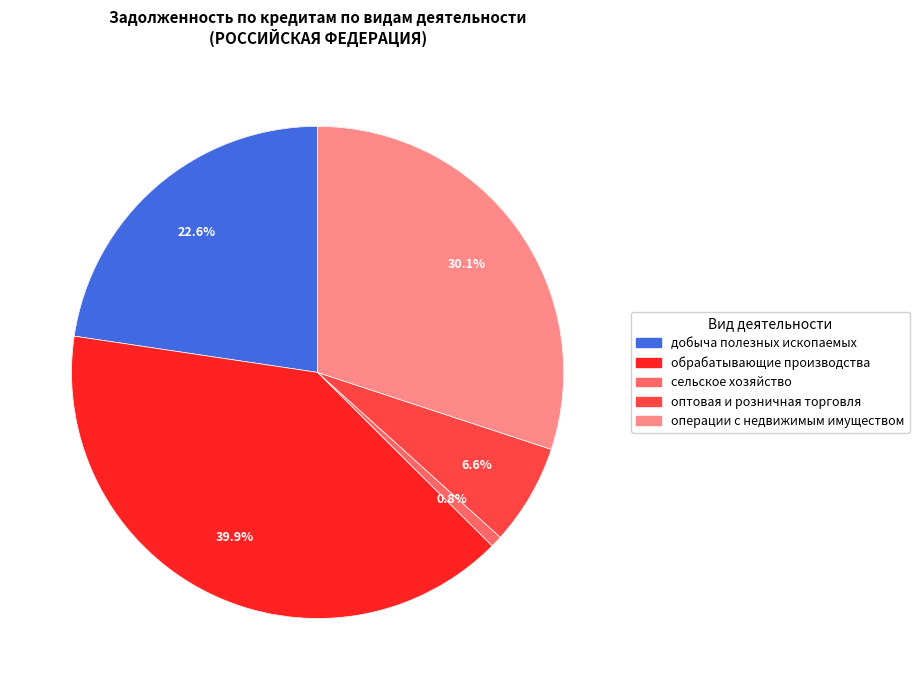

What is the total percentage of оптовая и розничная торговля and сельское хозяйство?

7.4%